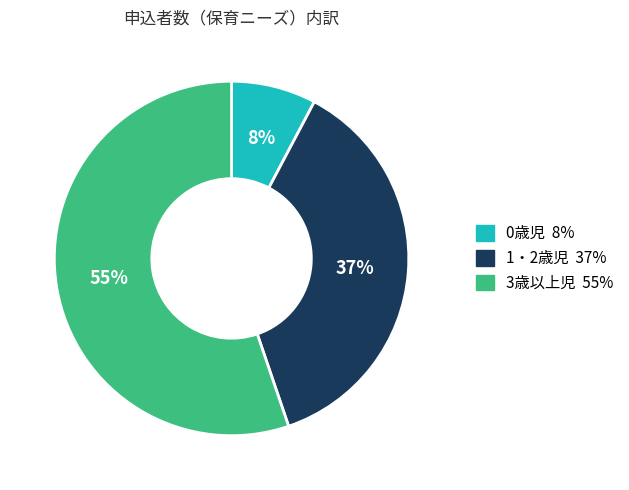

Count the number of slices in the pie.

3